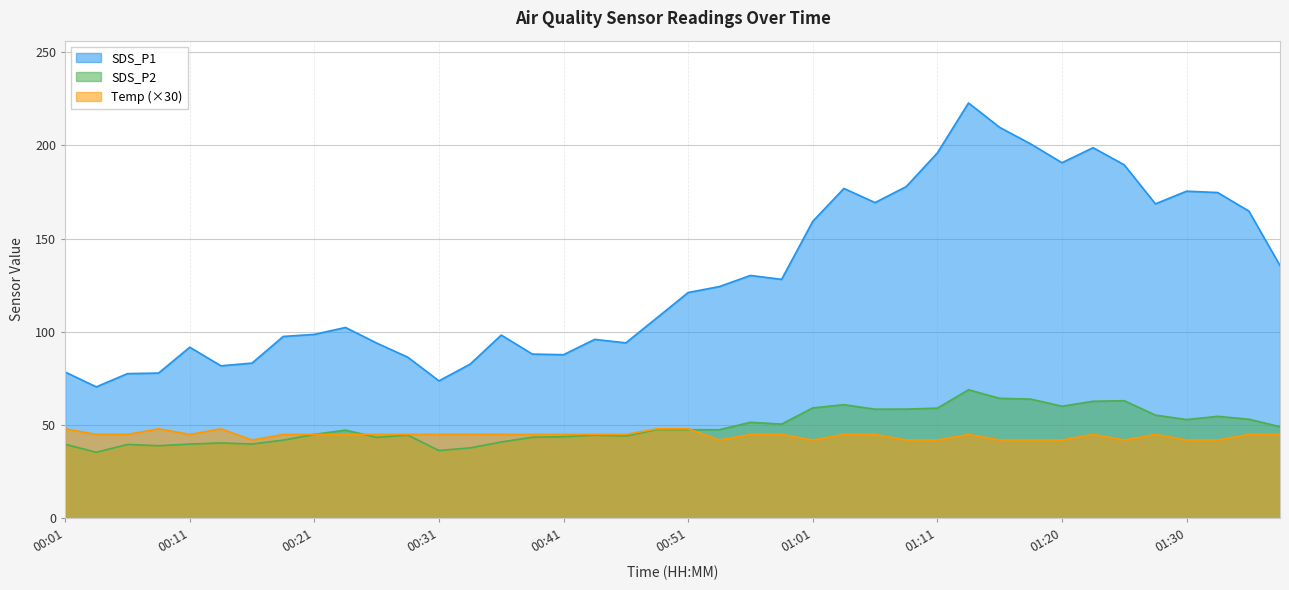

What is the sum of the SDS_P2 values at 01:08 and 00:58?

109.1